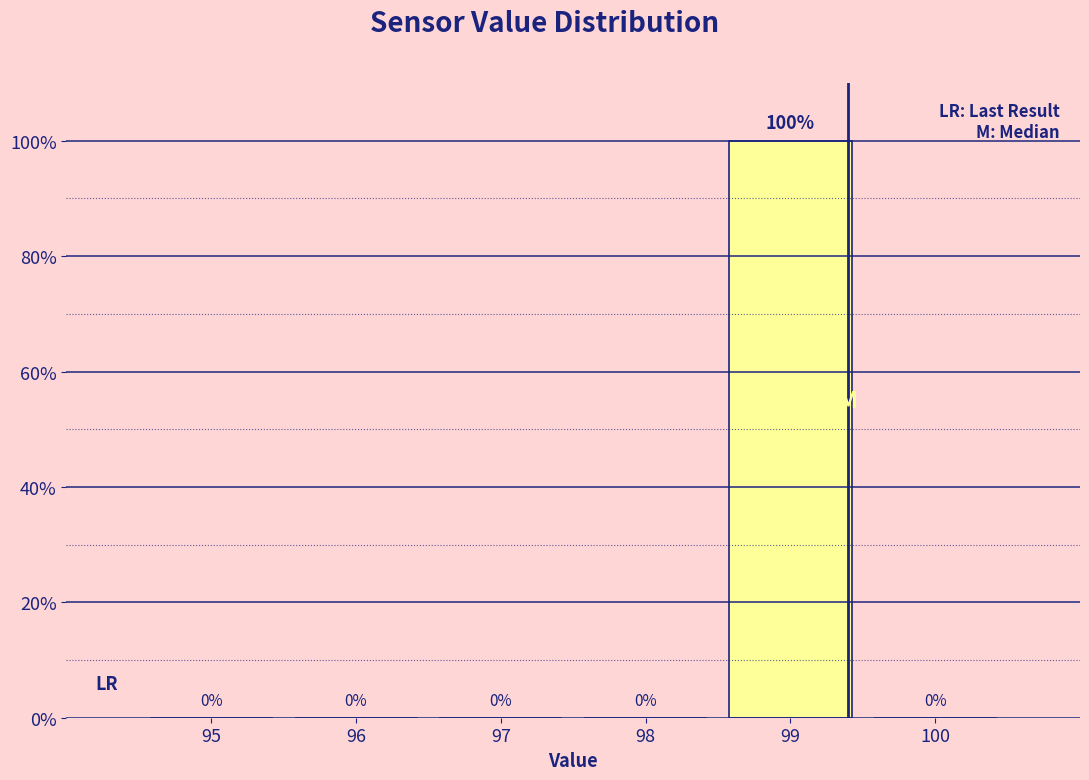

Reading left to right, list all the values displayed in this chart.

95=0	96=0	97=0	98=0	99=100	100=0